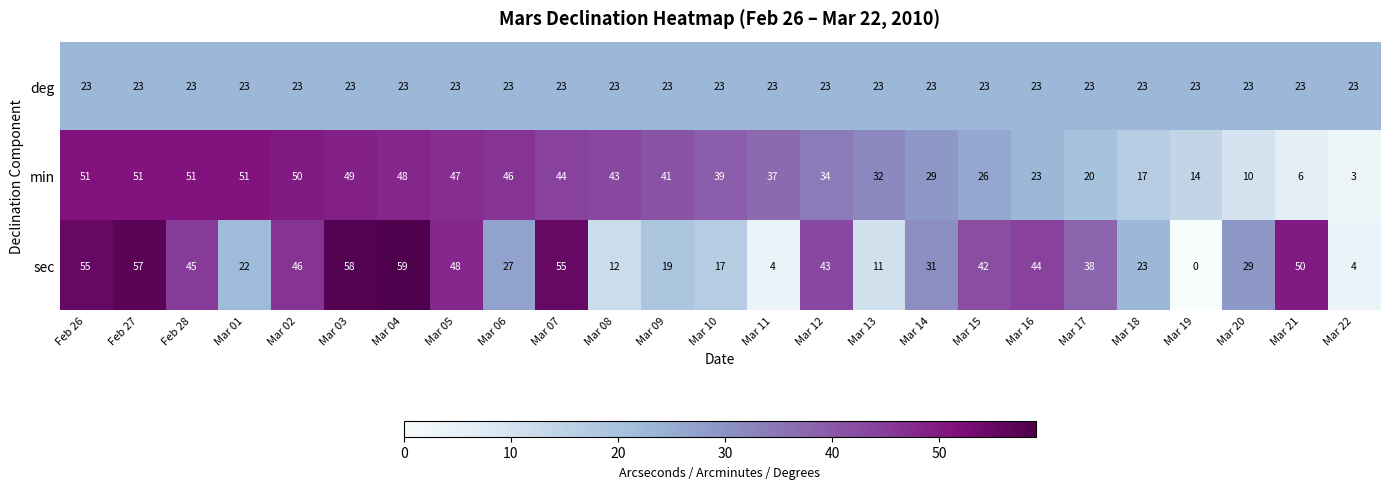

Which series has the largest range (max minus min)?

sec